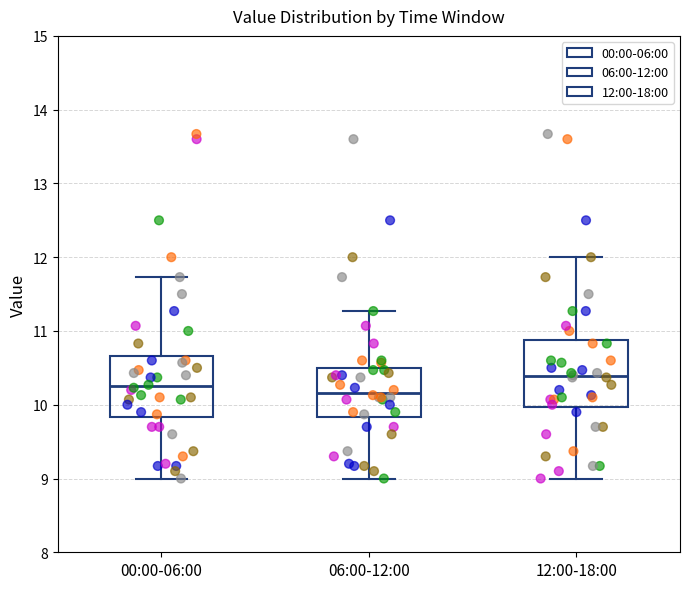

Reading left to right, read every box against the y-axis: the position of its median line, the range the box covers, and the ends of its whiskers. The values are not printed on the chart, so give them approximately, as read against the axis.

00:00-06:00: median 10.3, box 9.8 to 10.7, whiskers 9.0 to 11.7
06:00-12:00: median 10.2, box 9.8 to 10.5, whiskers 9.0 to 11.3
12:00-18:00: median 10.4, box 10.0 to 10.9, whiskers 9.0 to 12.0